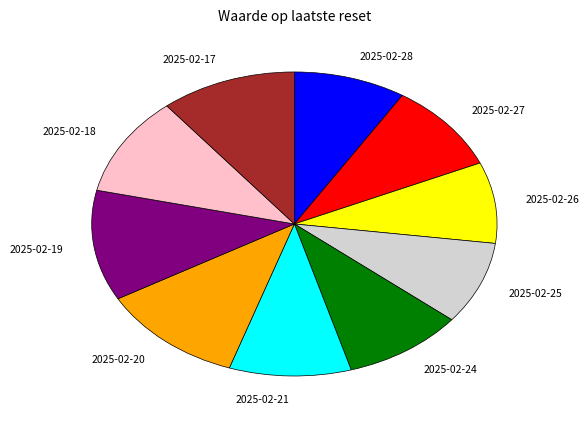

Is there a majority slice in this chart?

No